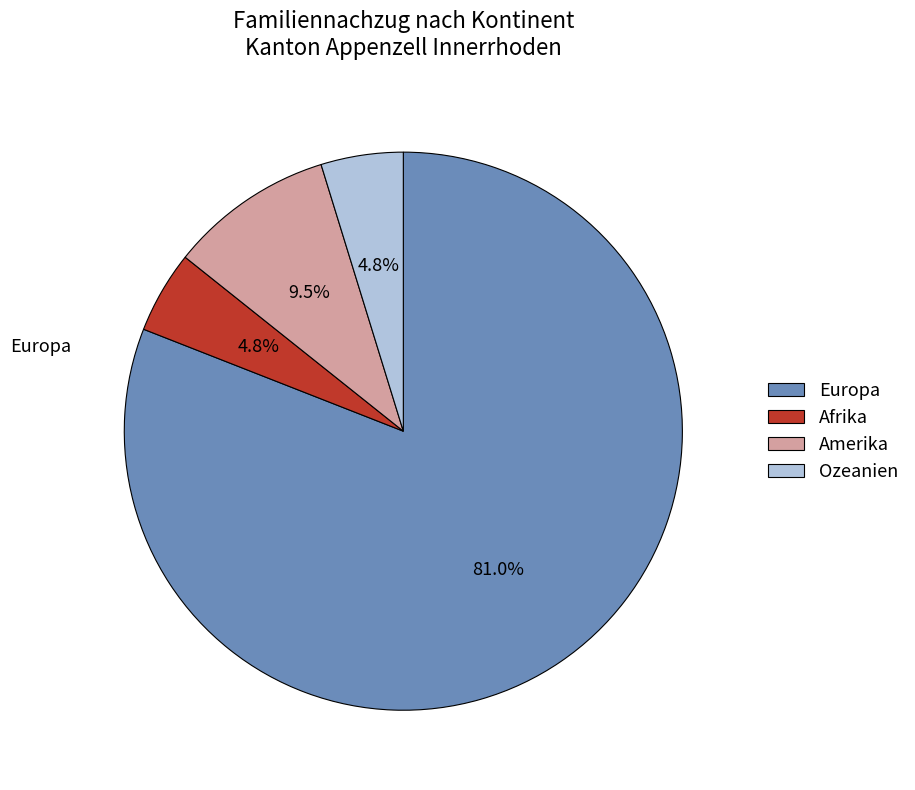

Which category has the biggest portion of the pie?

Europa